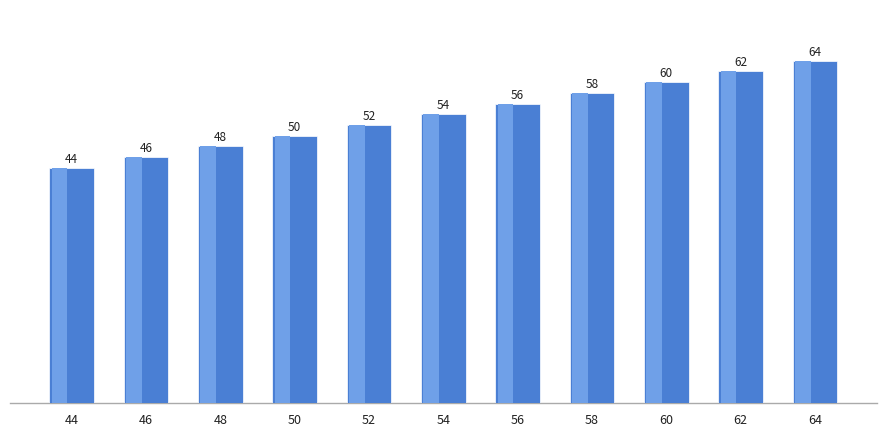

How many distinct data groups are displayed?

1